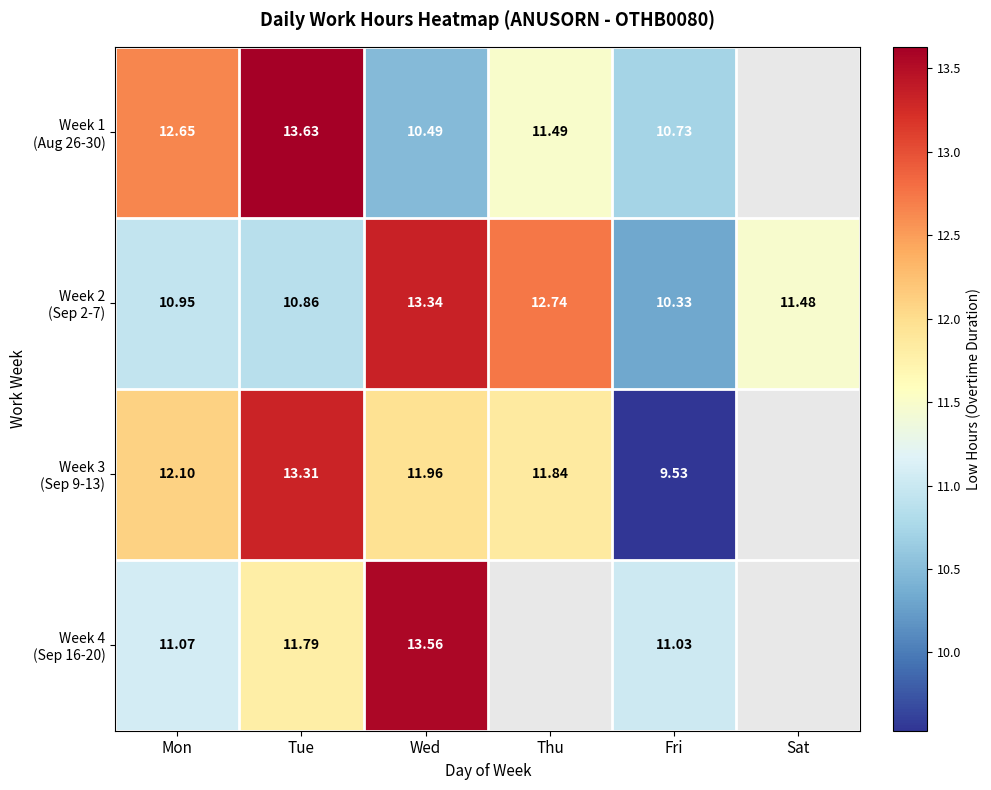

What is the sum of all Week 2 (Sep 2-7) values?

69.7